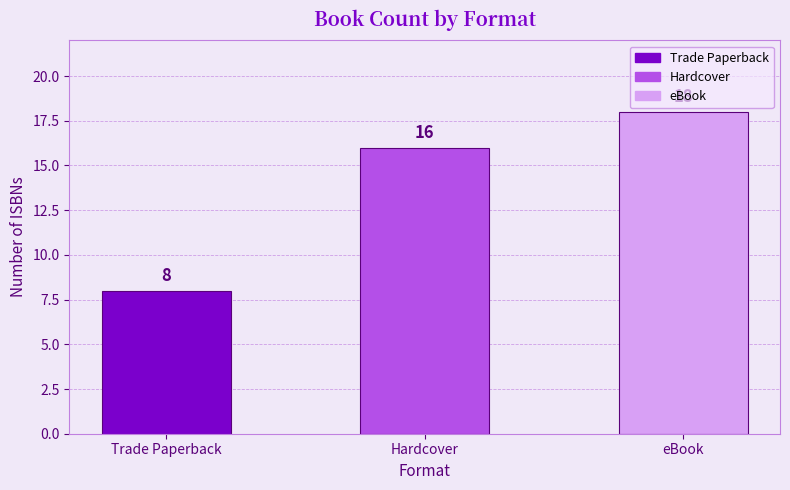

The value at Trade Paperback is 3. True or false?

False